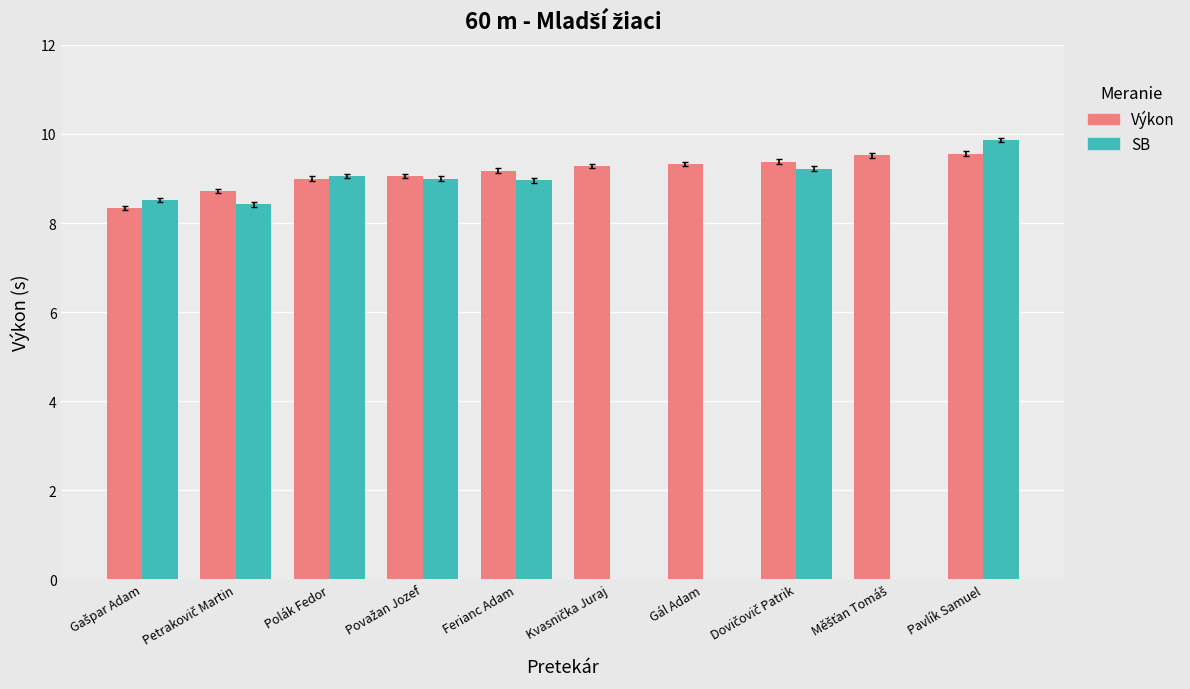

Rank the series by their average value, from highest to lowest.

Výkon, SB